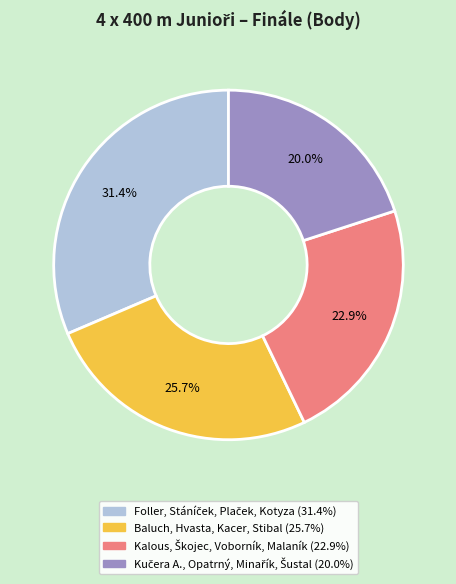

Approximately how many times larger is the value at Kalous, Škojec, Voborník, Malaník compared to Foller, Stáníček, Plaček, Kotyza?

0.7